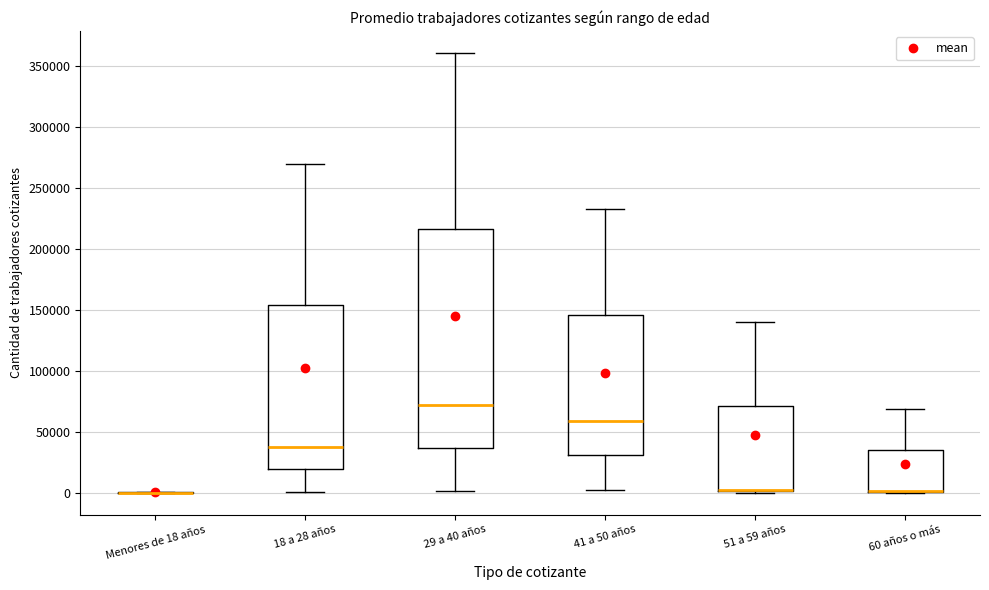

Reading left to right, transcribe this box plot: for each box, give where its median line is, the range the box spans, and where its two whiskers end, as read against the y-axis. The values are not printed on the chart, so give them approximately, as read against the axis.

Menores de 18 años: box collapsed to a line at 0, whiskers 0 to 0
18 a 28 años: median 40000, box 20000 to 155000, whiskers 0 to 270000
29 a 40 años: median 70000, box 35000 to 215000, whiskers 0 to 360000
41 a 50 años: median 60000, box 30000 to 145000, whiskers 0 to 235000
51 a 59 años: median 0 (drawn on the box's lower edge), box 0 to 70000, whiskers 0 to 140000
60 años o más: median 0 (drawn on the box's lower edge), box 0 to 35000, whiskers 0 to 70000